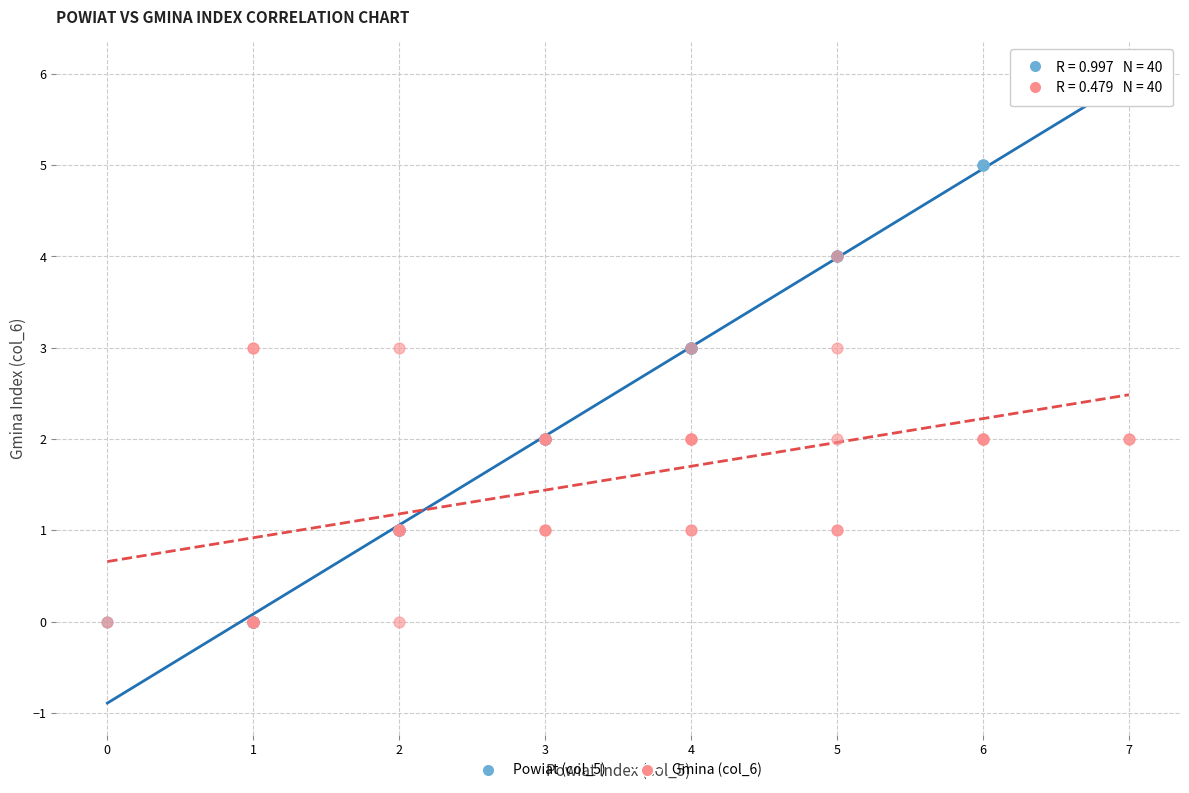

Which series has the widest spread of Y values?

Powiat (col_5)